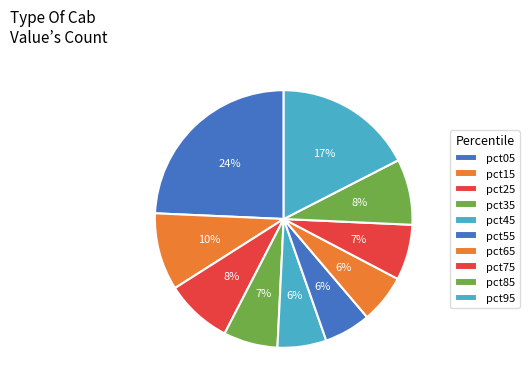

Which has a higher value, pct25 or pct75?

pct25